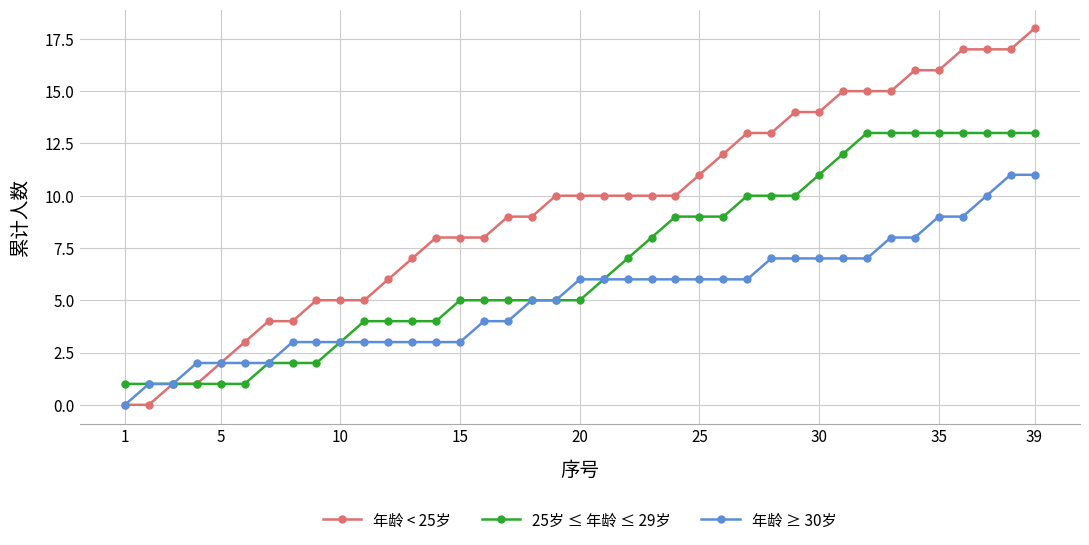

How many categories are shown in the chart?

39